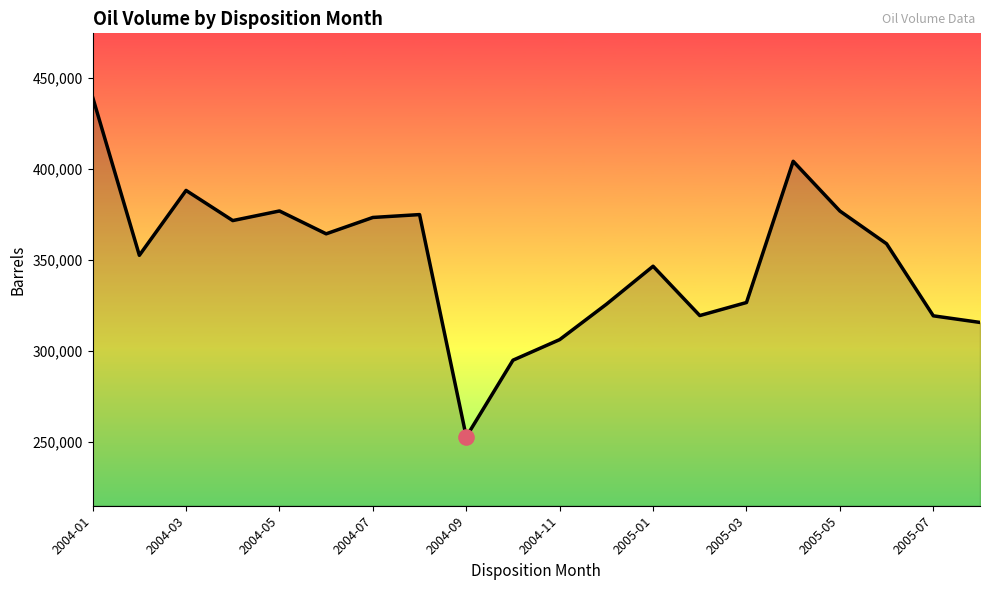

What is the maximum value shown in the chart?

439529.0